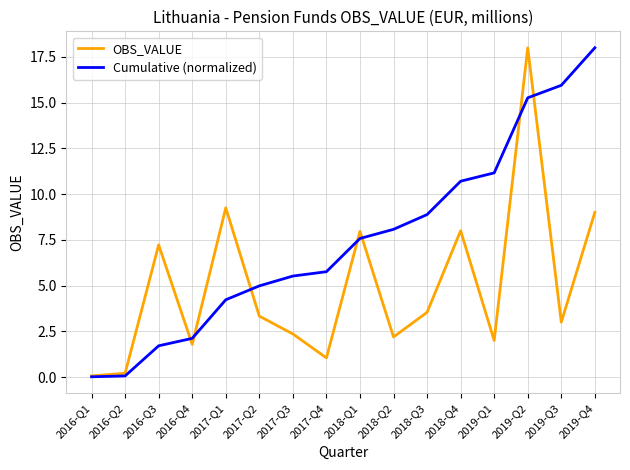

What position from the right is 2016-Q4?

13